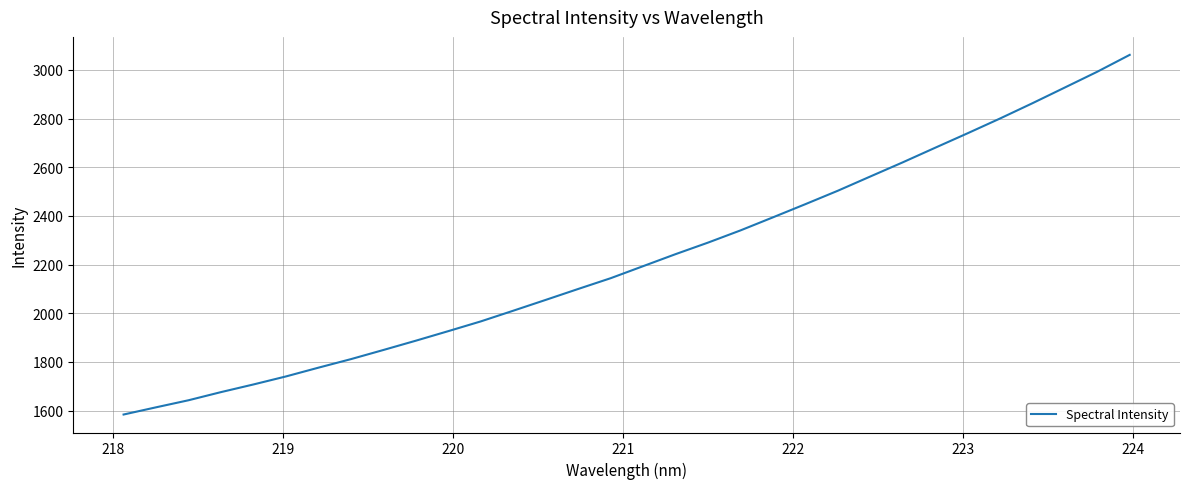

What is the maximum value shown in the chart?

3061.7